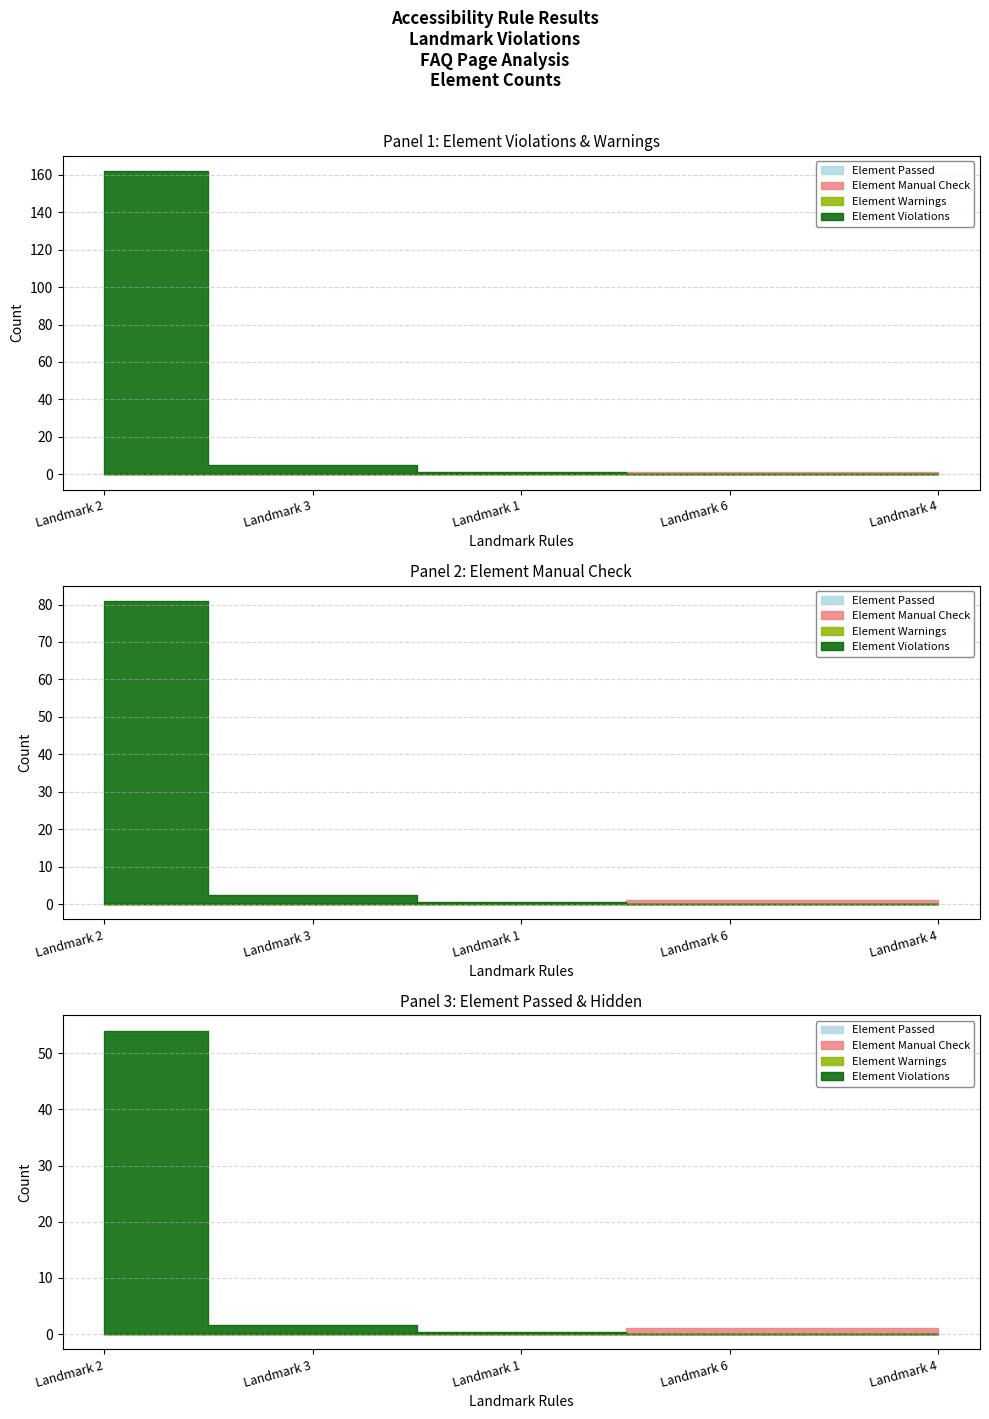

What is the spread (max minus min) of values at Landmark 1?

1